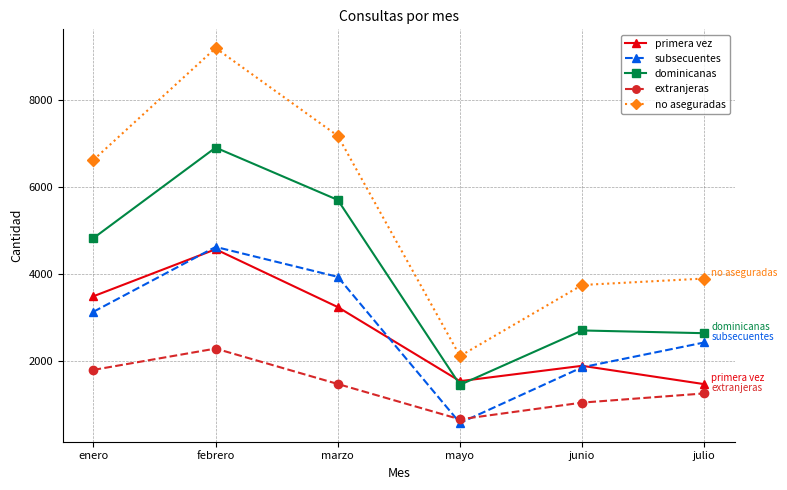

Which series has the largest range (max minus min)?

no aseguradas